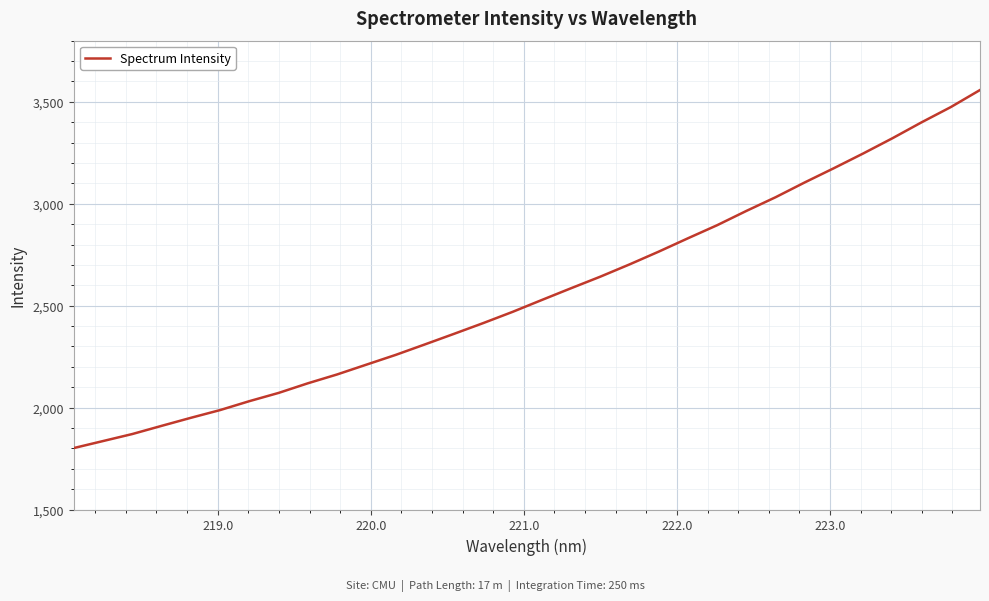

What is the smallest value displayed?

1801.4